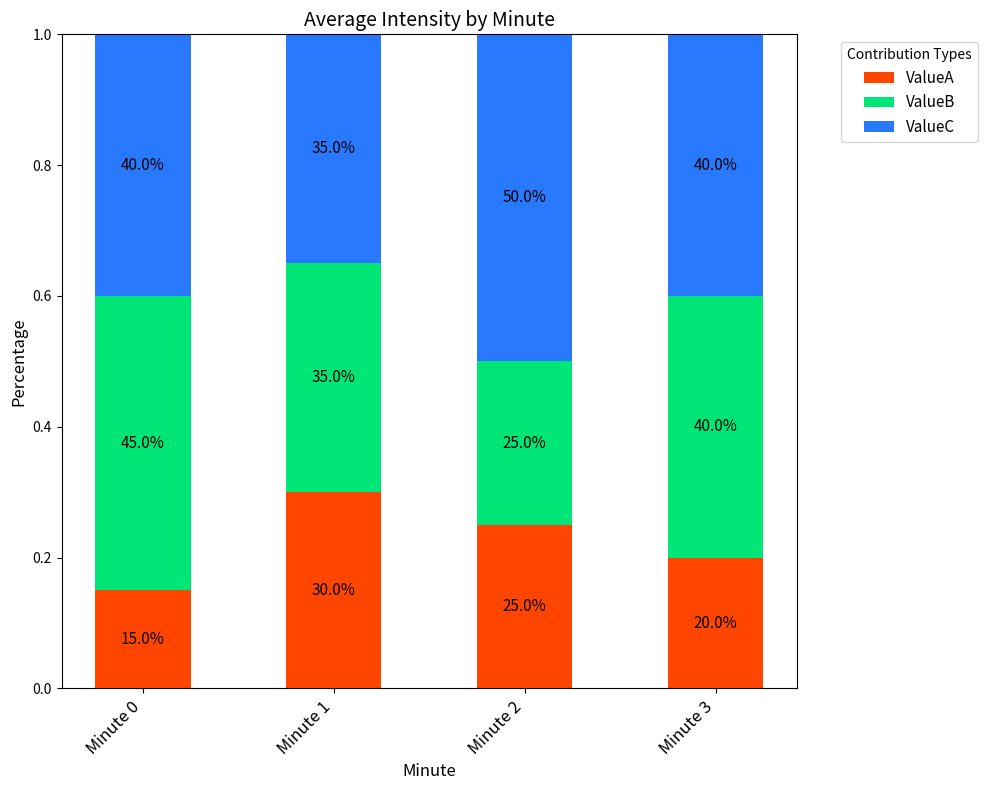

What is the difference between the second highest and minimum values in the ValueB series?

0.2